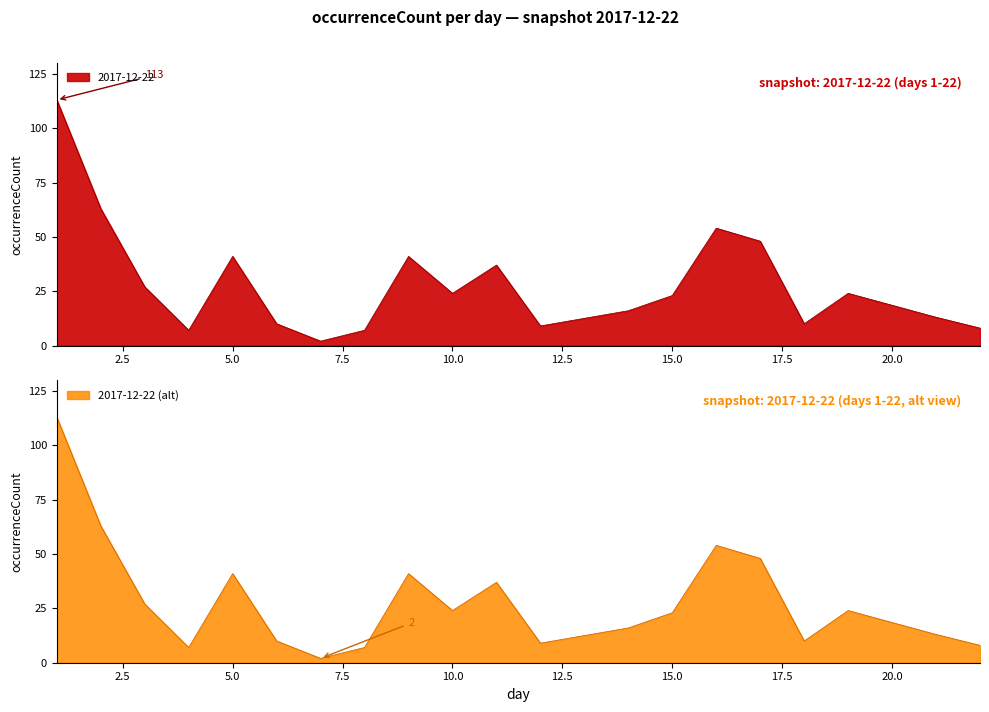

What is the difference between the second highest and second lowest values?

56